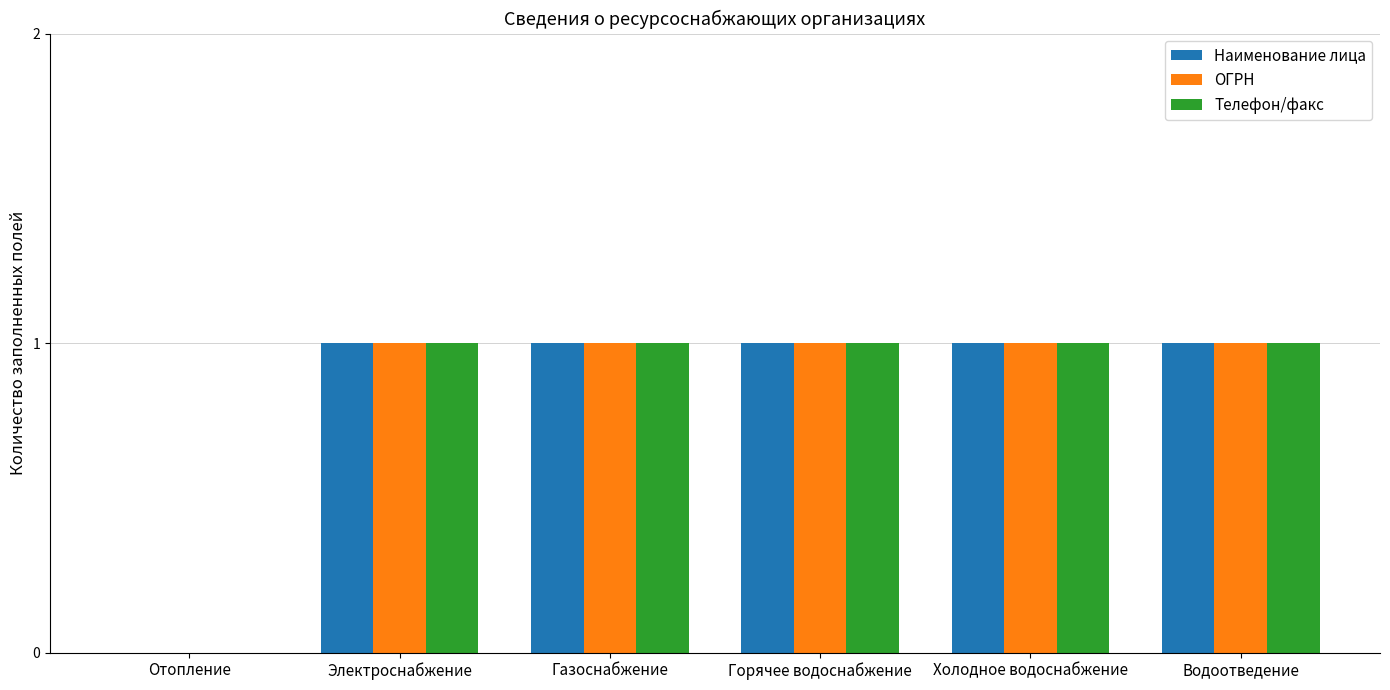

What is the sum of the Телефон/факс values at Холодное водоснабжение and Горячее водоснабжение?

2